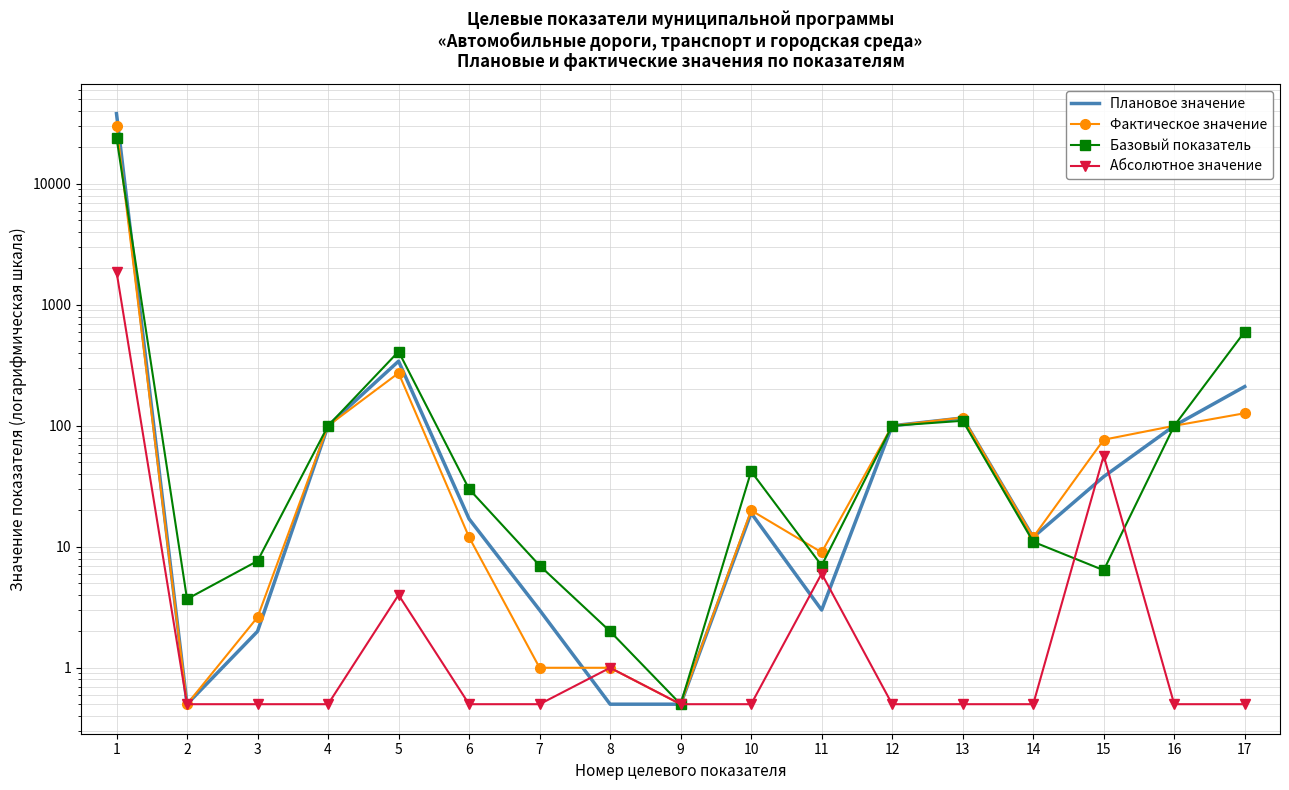

What are all the series names shown in the legend?

Плановое значение, Фактическое значение, Базовый показатель, Абсолютное значение